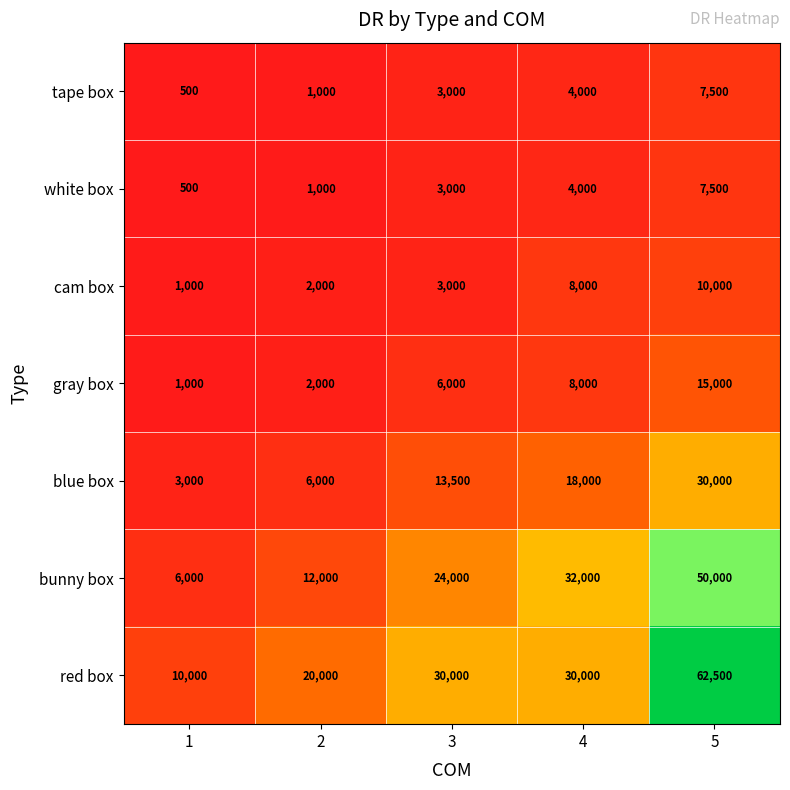

The value of red box at 4 is 41702. True or false?

False